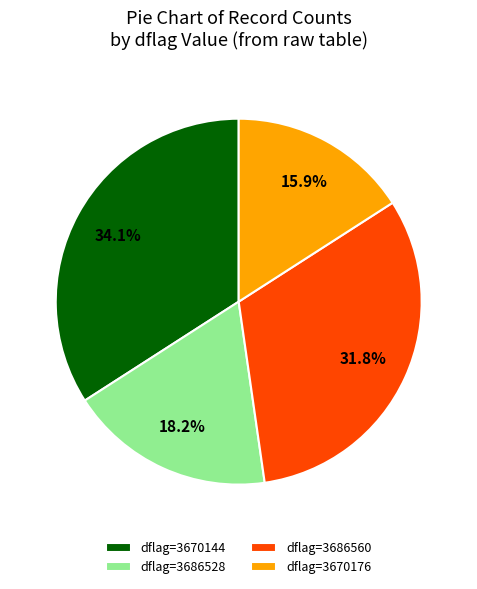

How many segments does this pie chart have?

4